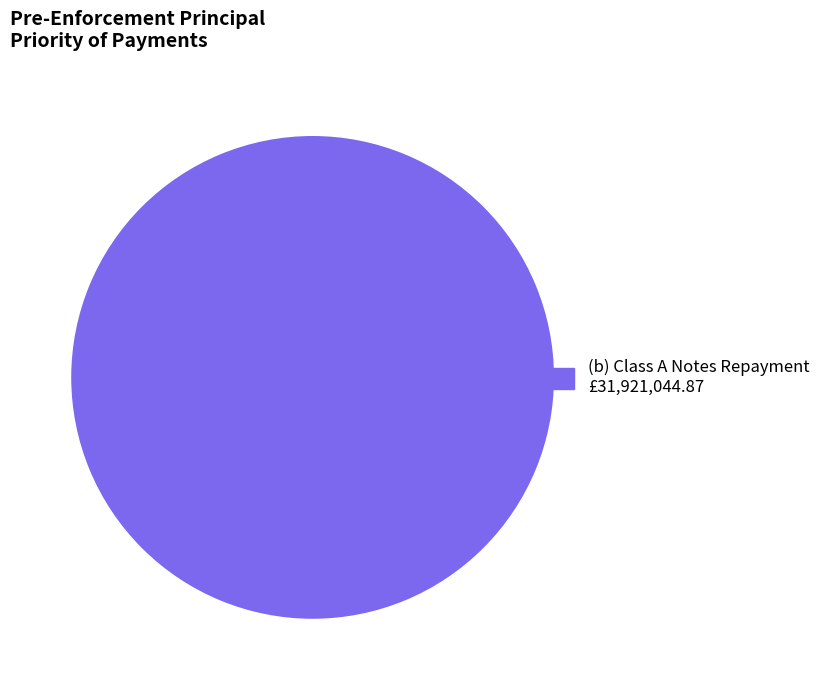

Is there any slice that represents more than half of the pie?

Yes